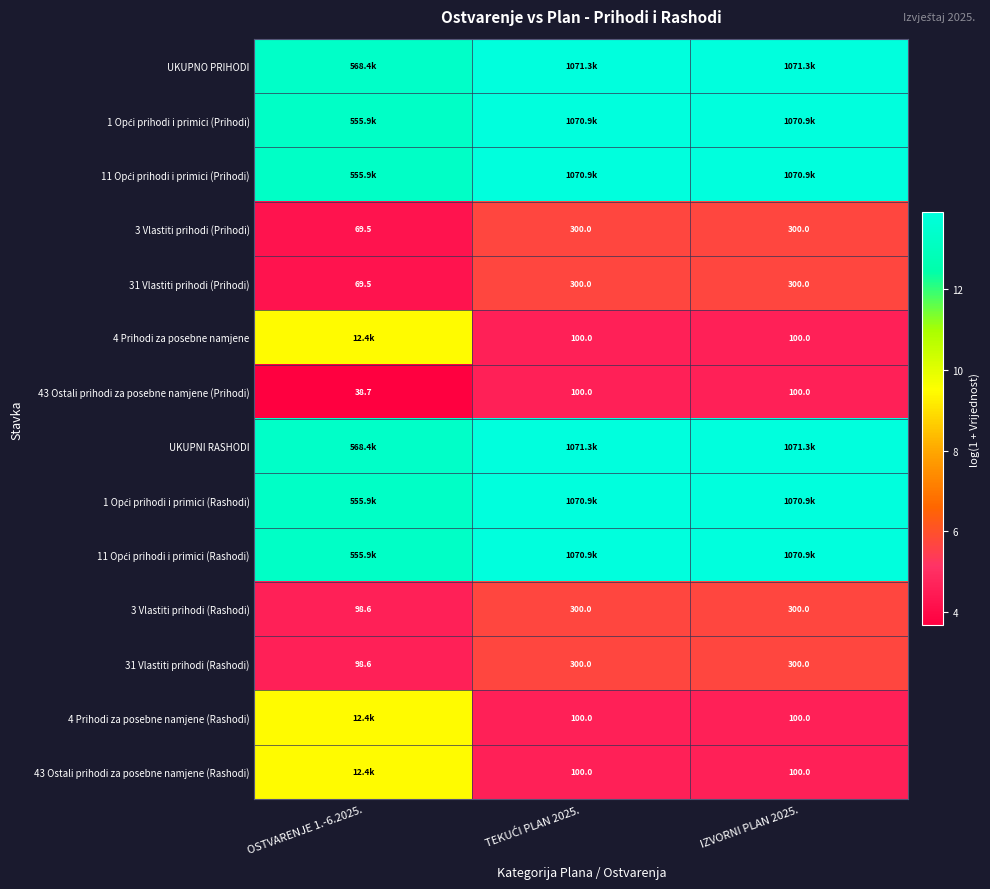

Which has a higher value, IZVORNI PLAN 2025. or OSTVARENJE 1.-6.2025.?

IZVORNI PLAN 2025.